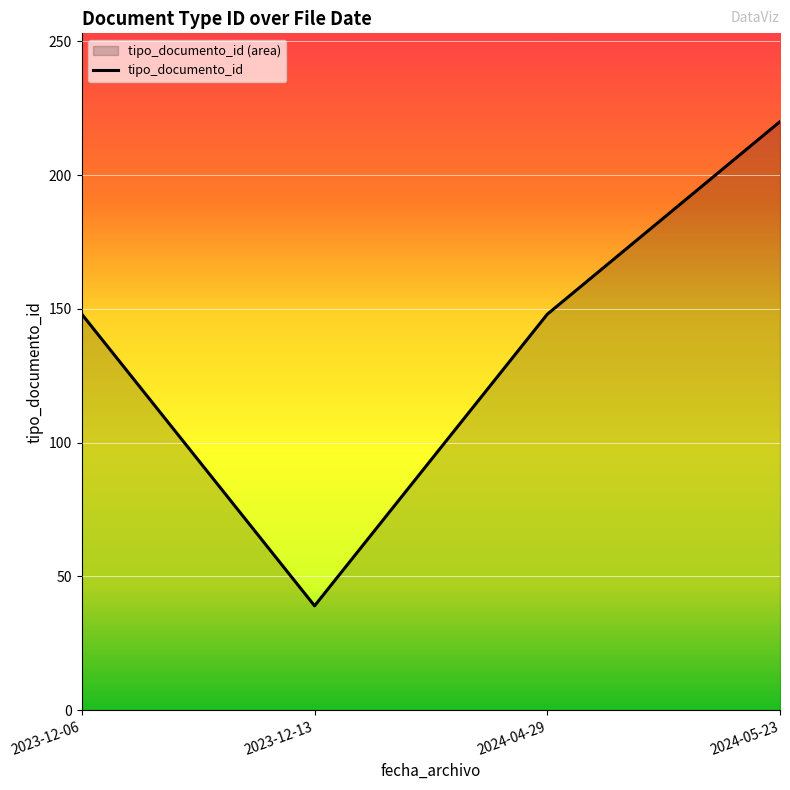

Is it true that the value at 2024-05-23 is 92?

False